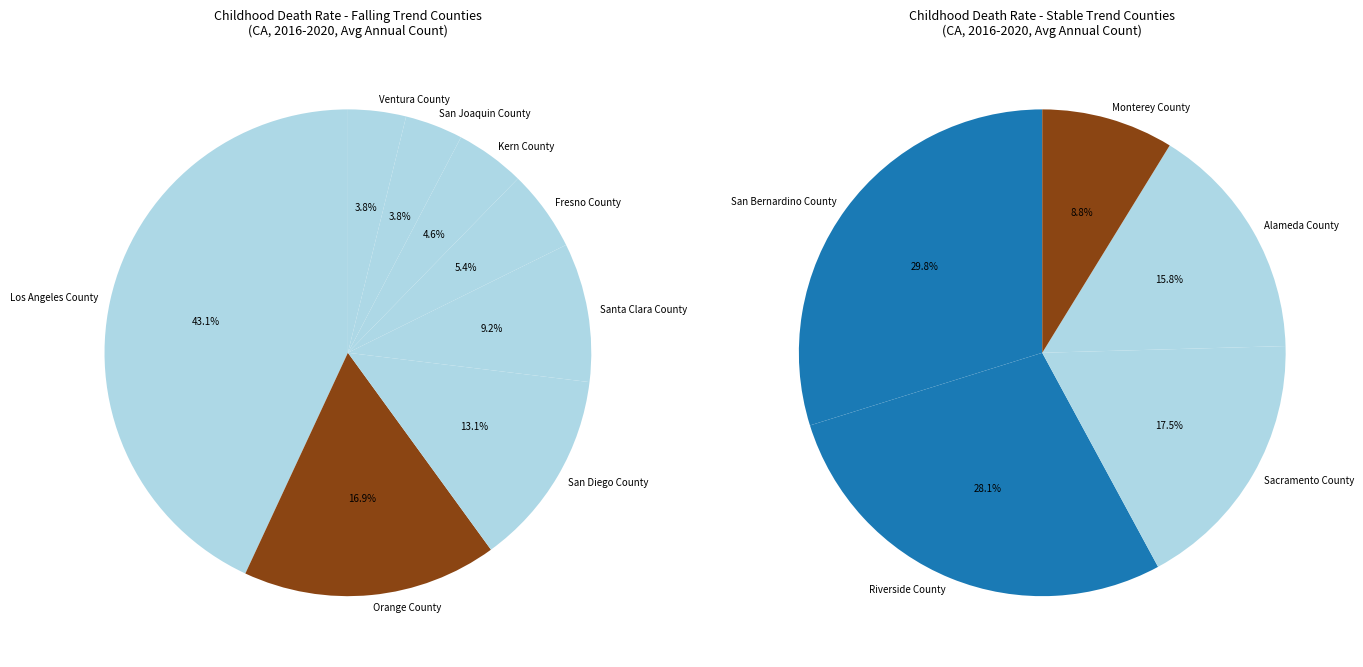

Does Orange County represent more than half of the total?

No